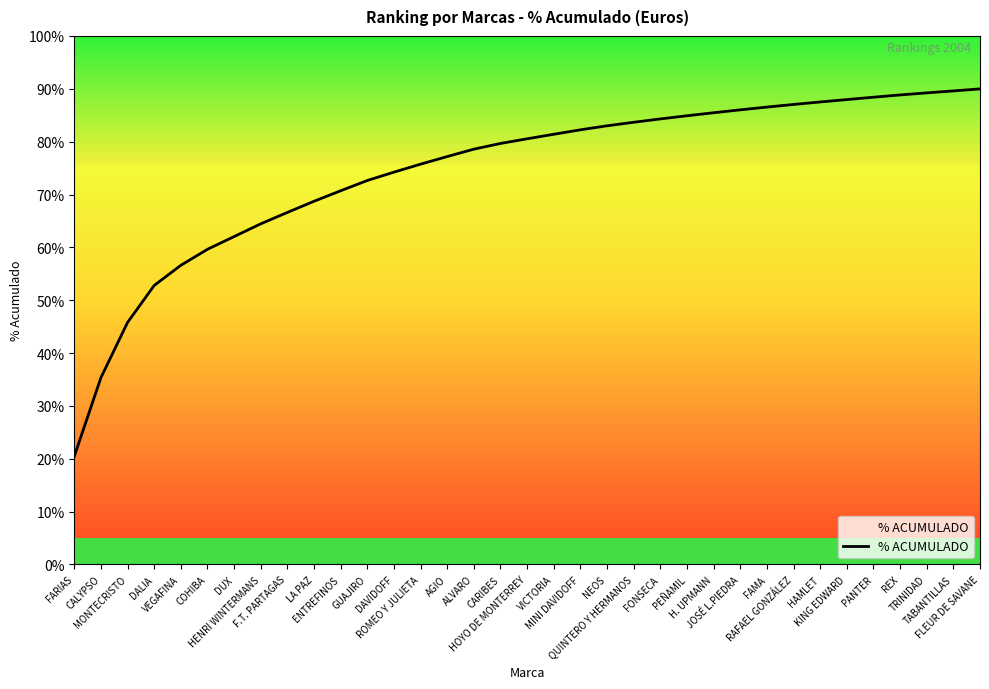

Which has a higher value, F.T. PARTAGAS or VEGAFINA?

F.T. PARTAGAS